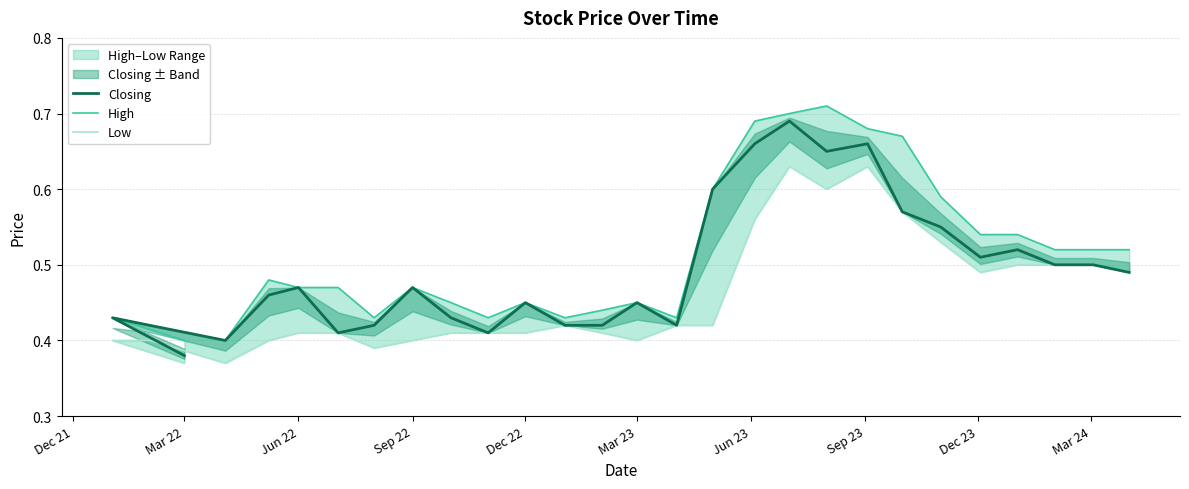

How many categories are shown in the chart?

28